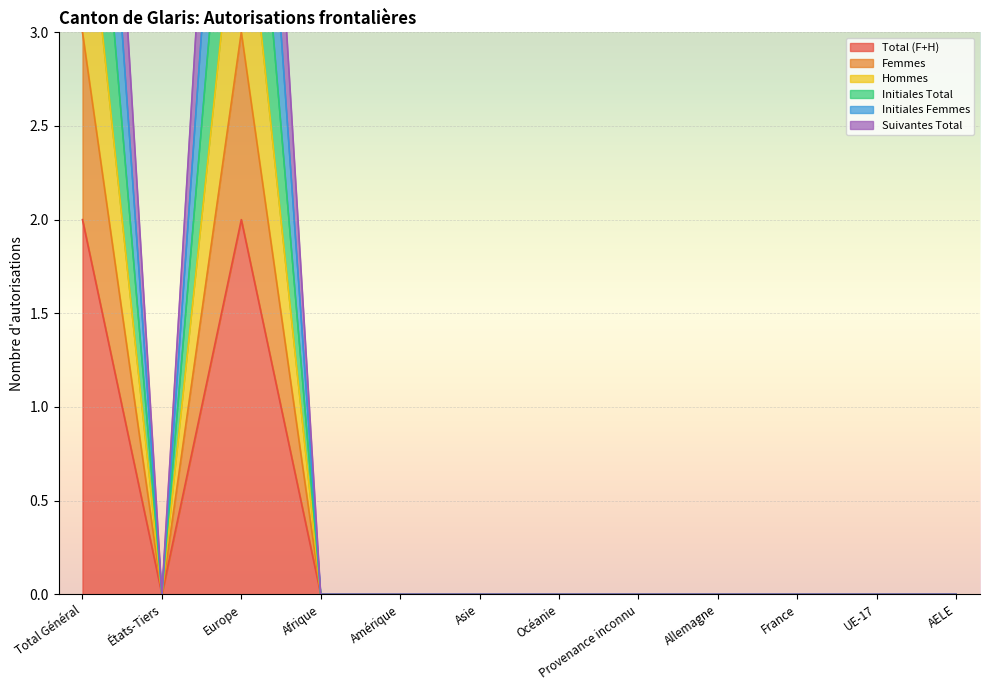

What position from the left is AELE?

12